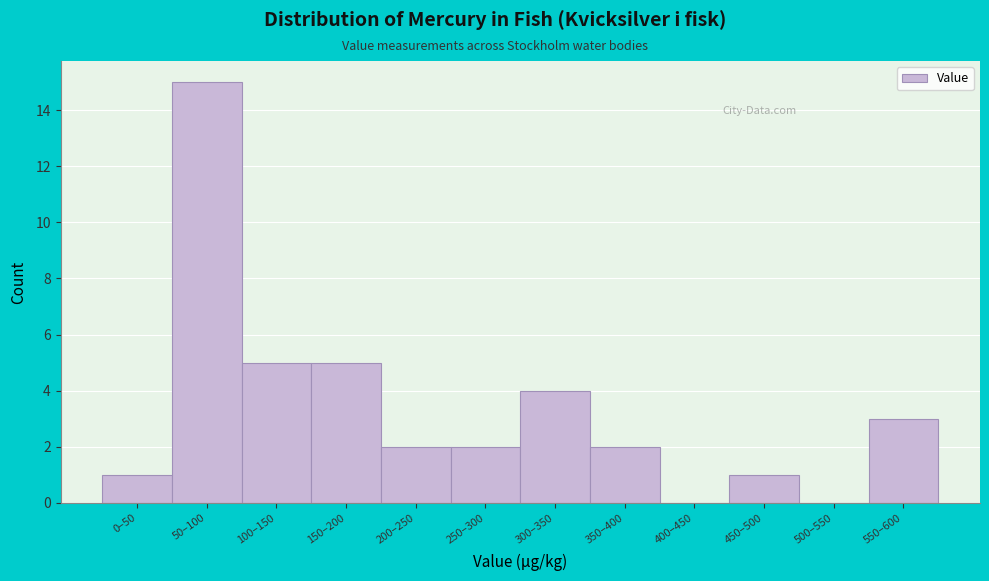

Reading left to right, what are all the values shown in this chart?

0–50=1	50–100=15	100–150=5	150–200=5	200–250=2	250–300=2	300–350=4	350–400=2	400–450=0	450–500=1	500–550=0	550–600=3